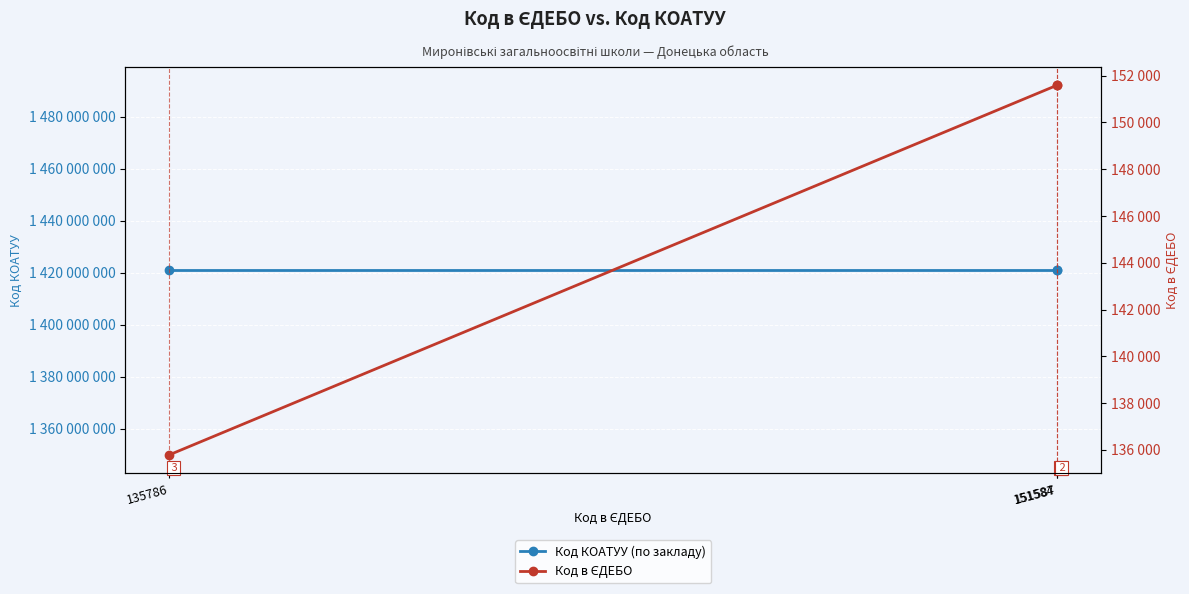

The value of Код КОАТУУ (по закладу) at 151584 is 1420955500. True or false?

True